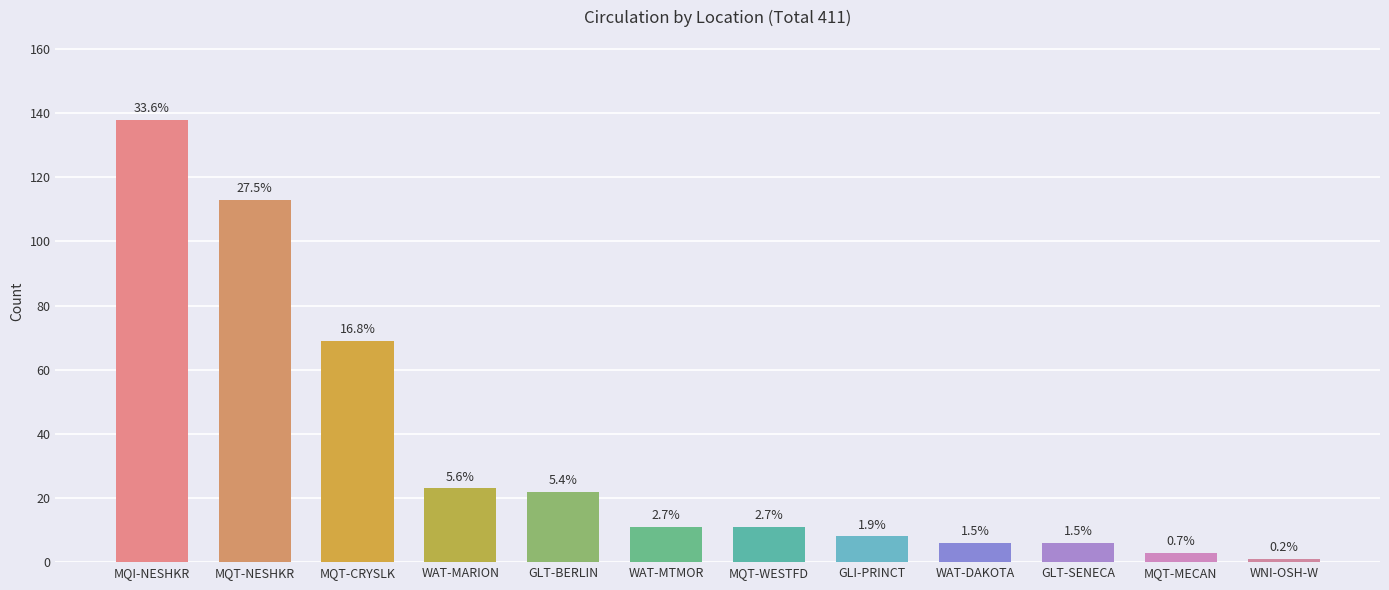

At which category does the chart reach its minimum across all series?

WNI-OSH-W